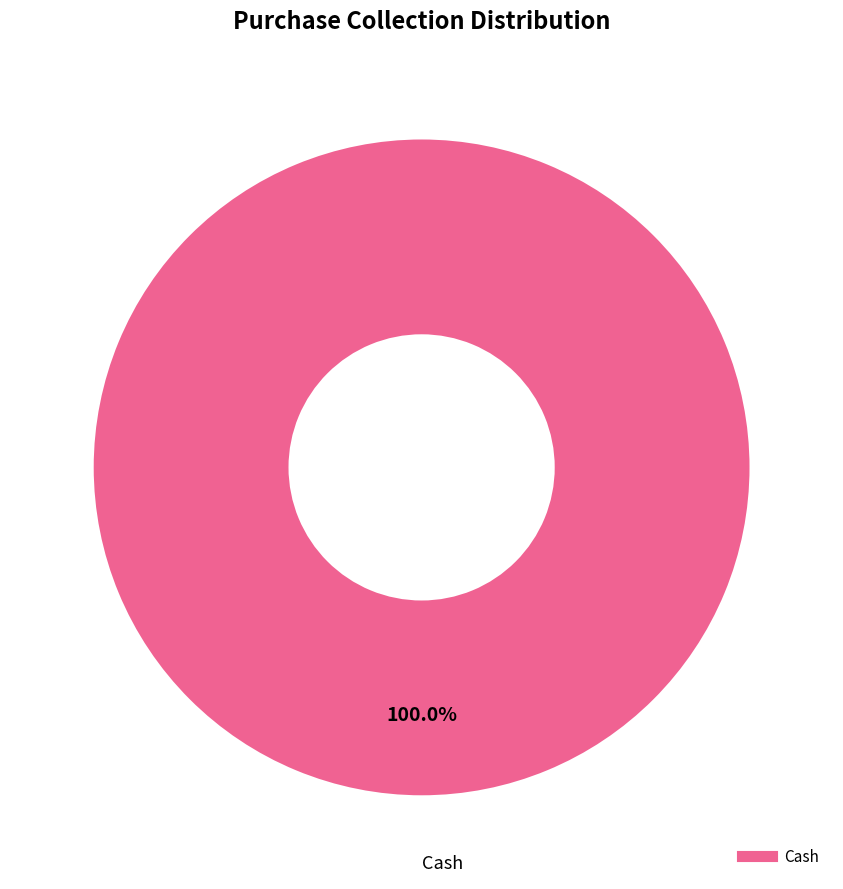

Is there a majority slice in this chart?

Yes